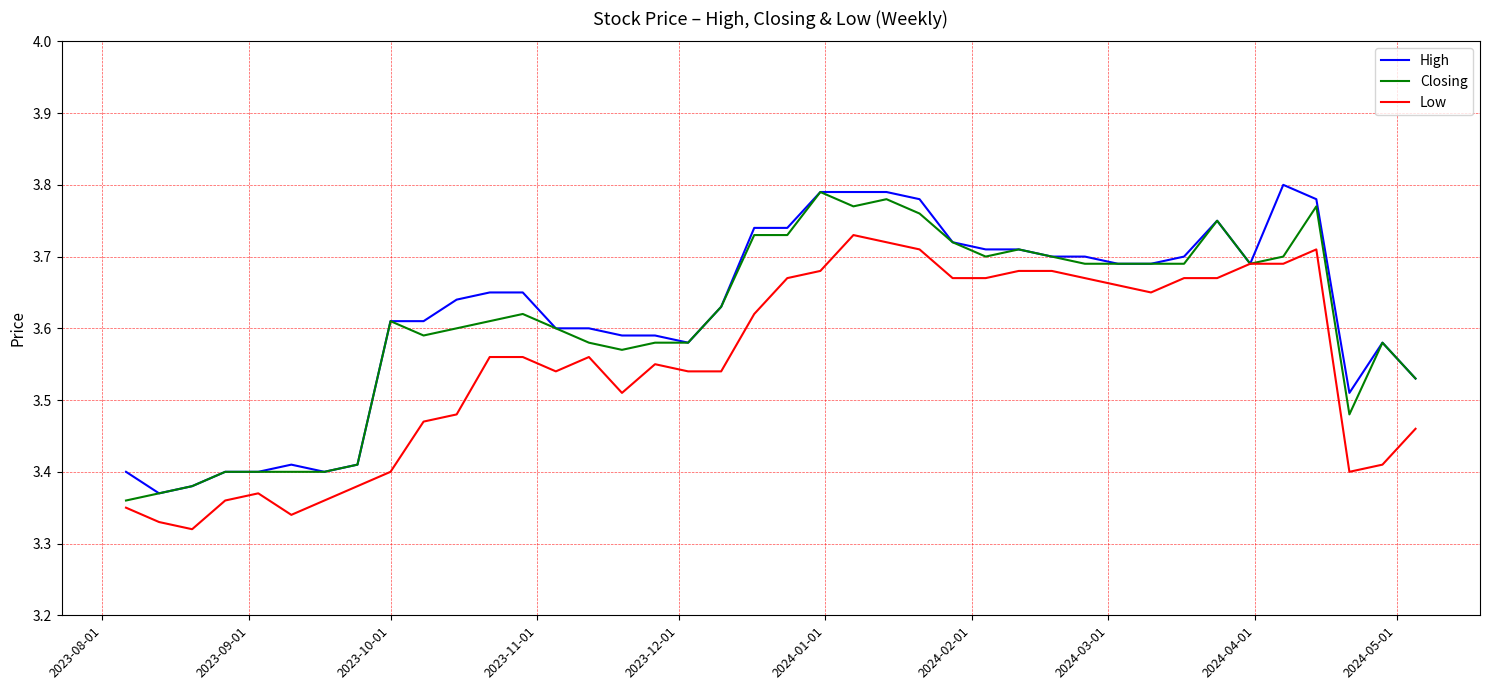

What are all the series names shown in the legend?

High, Closing, Low